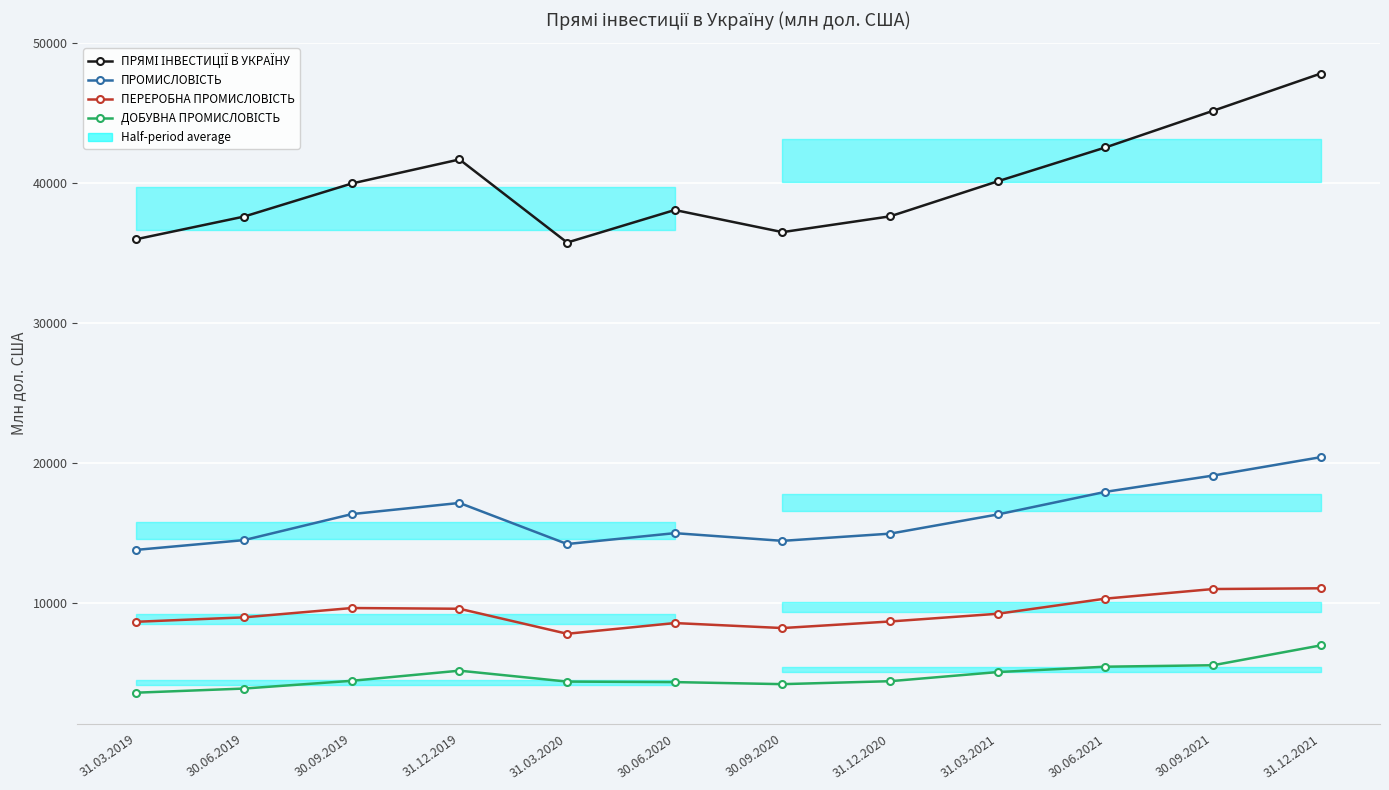

True or false: ДОБУВНА ПРОМИСЛОВІСТЬ and ПЕРЕРОБНА ПРОМИСЛОВІСТЬ intersect in this chart.

False